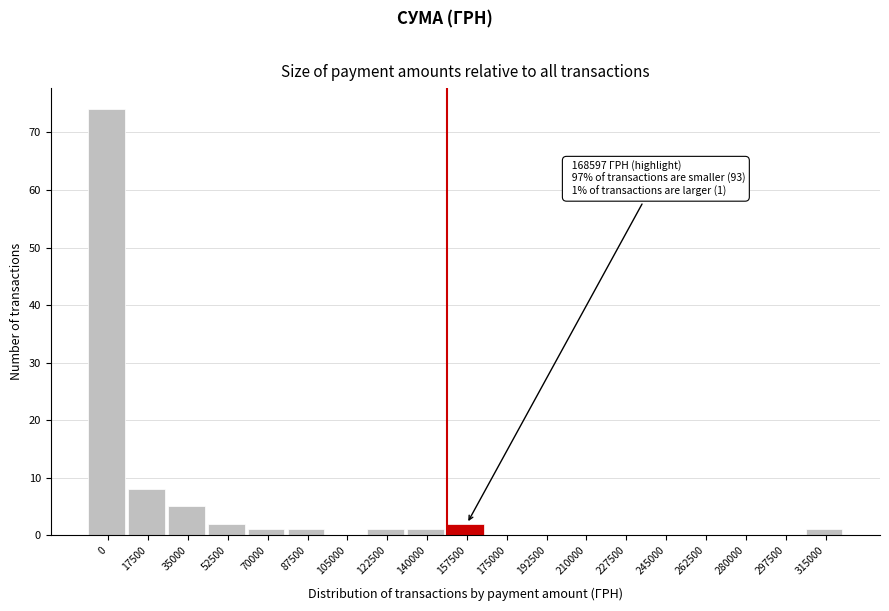

Reading left to right, list all the values displayed in this chart.

0=74	17500=8	35000=5	52500=2	70000=1	87500=1	105000=0	122500=1	140000=1	157500=2	175000=0	192500=0	210000=0	227500=0	245000=0	262500=0	280000=0	297500=0	315000=1